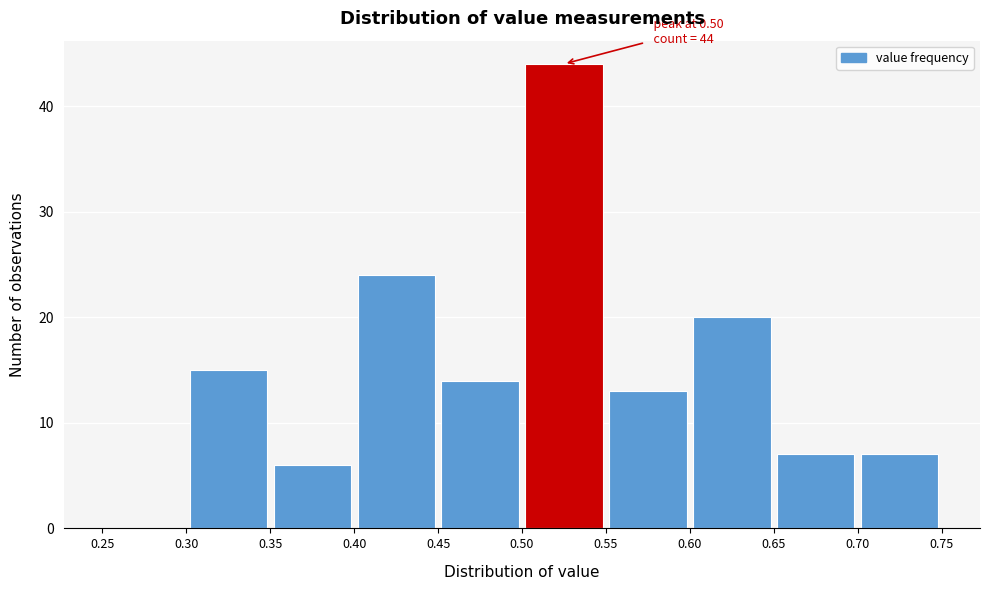

Over which range of the x-axis is the bar tallest?

0.50 to 0.55